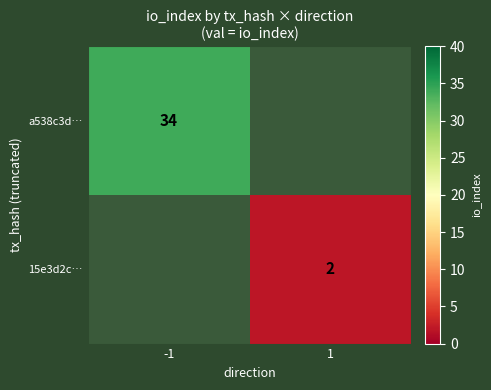

Between 1 and -1, which is larger?

-1